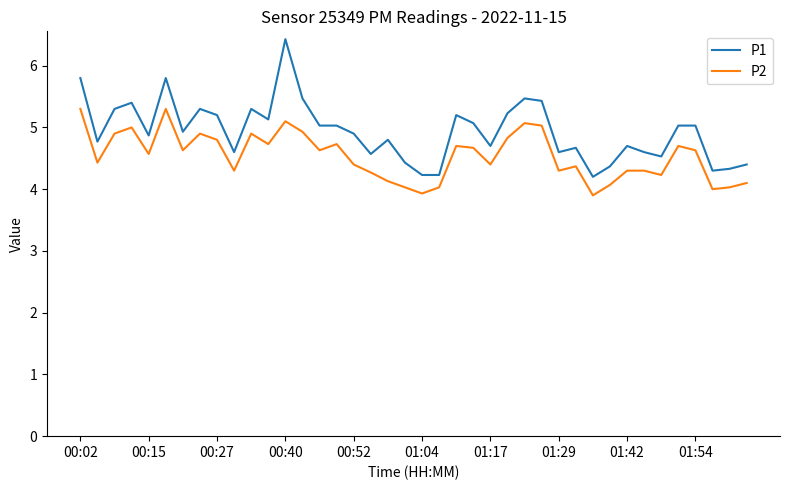

Which series has the largest total across all categories?

P1